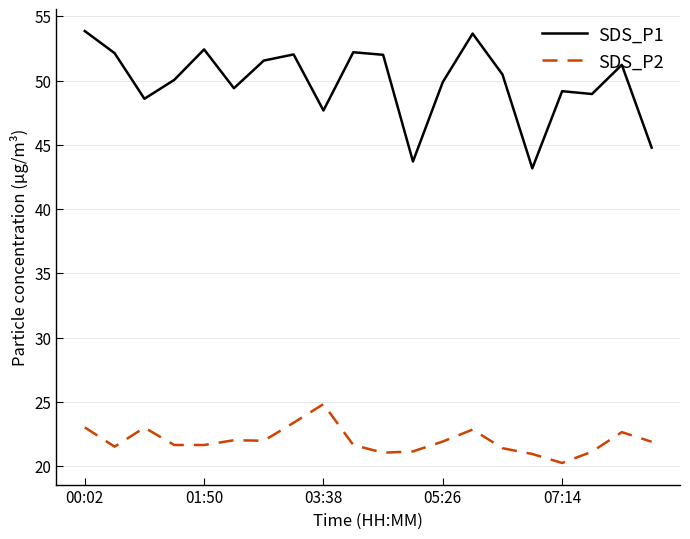

True or false: SDS_P2 and SDS_P1 intersect in this chart.

False